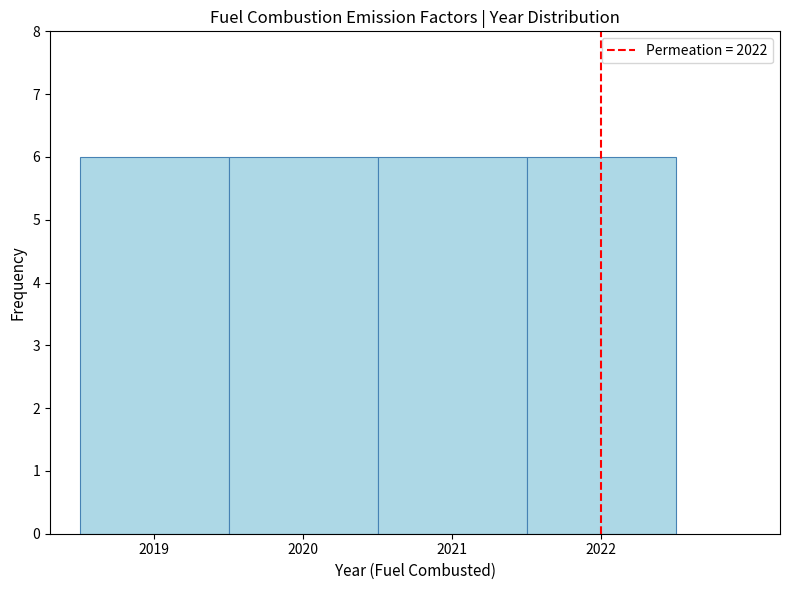

Reading left to right, list every bar in this chart as the range it spans on the x-axis followed by its height. The values are not printed on the chart, so give them approximately, as read against the axis.

2018.5 to 2019.5: 6
2019.5 to 2020.5: 6
2020.5 to 2021.5: 6
2021.5 to 2022.5: 6